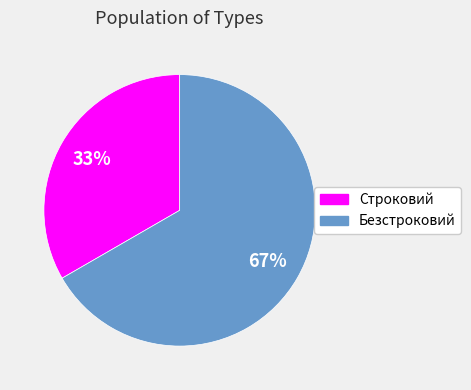

Which category has the smallest portion of the pie?

Строковий